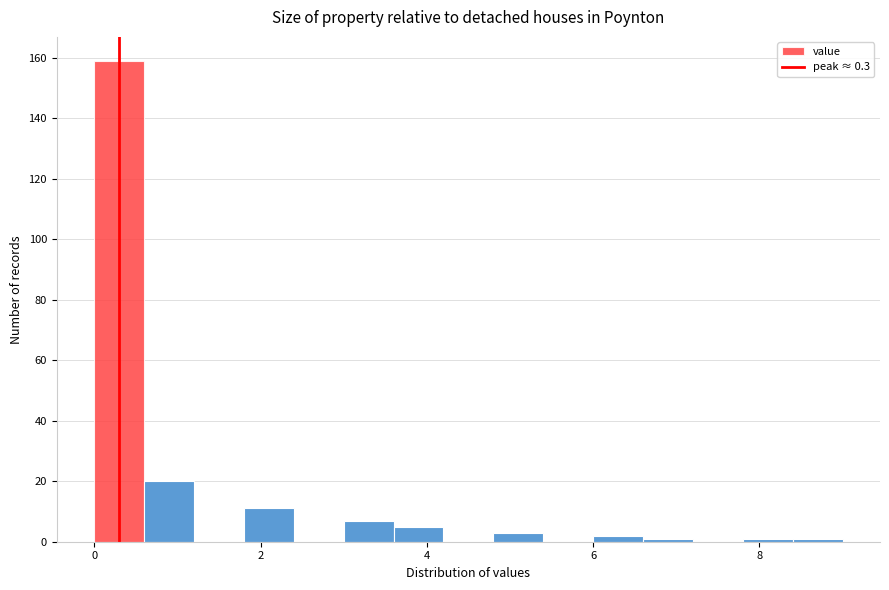

Read against the x-axis, roughly where is the centre of the tallest bar?

0.4